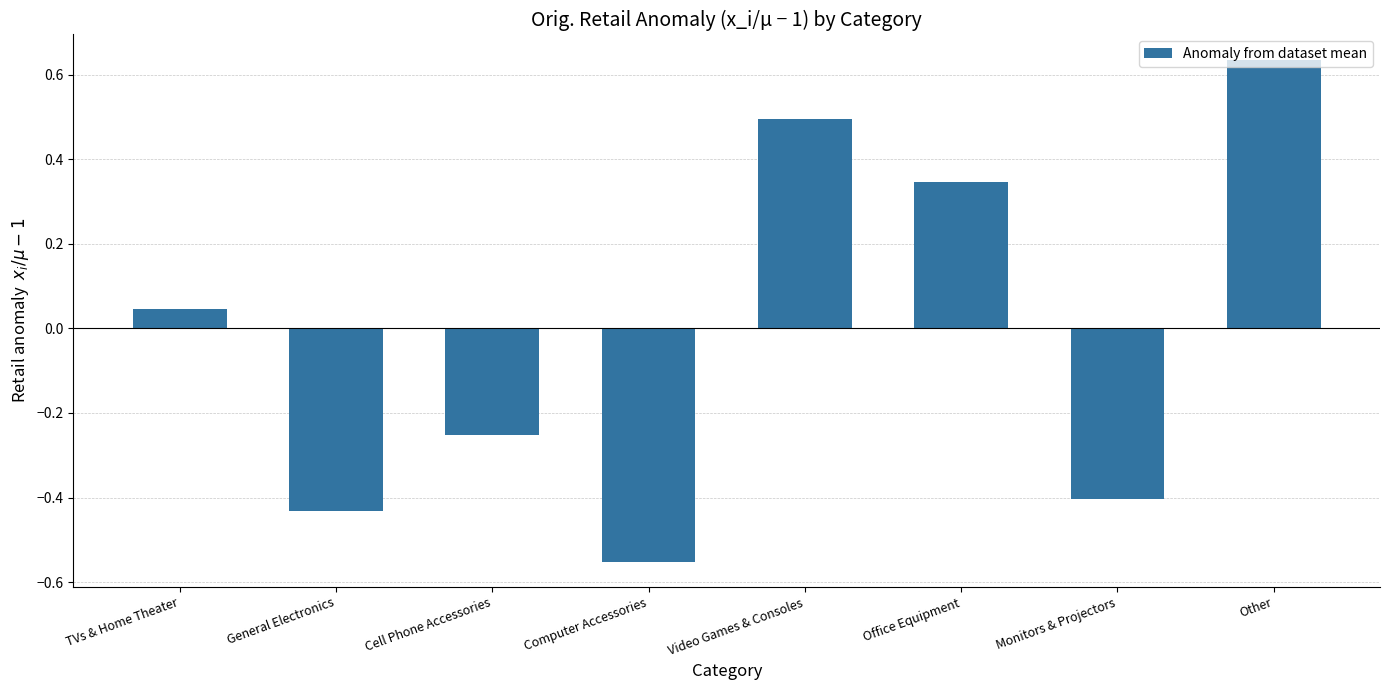

How many values are below zero?

4